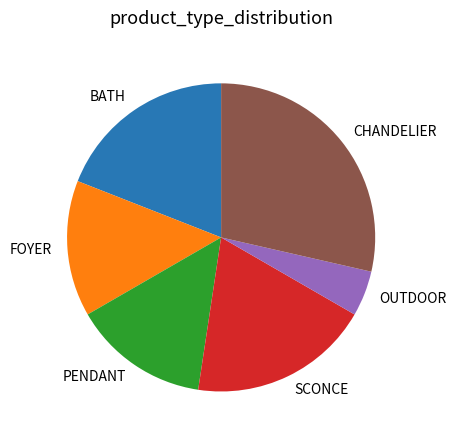

Does OUTDOOR account for over 50% of the chart?

No